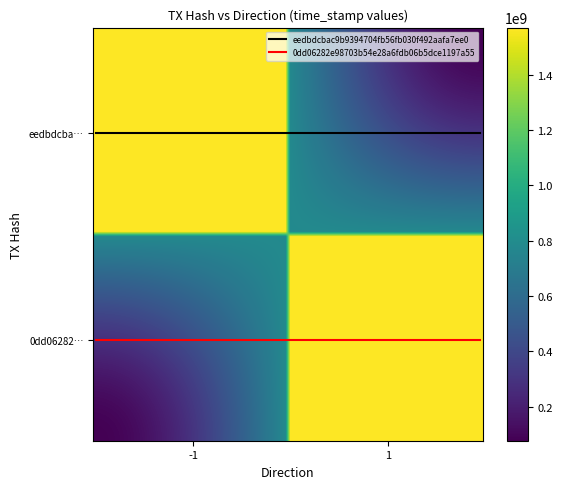

What are all the series names shown in the legend?

eedbdcbac9b9394704fb56fb030f492aafa7ee0, 0dd06282e98703b54e28a6fdb06b5dce1197a55